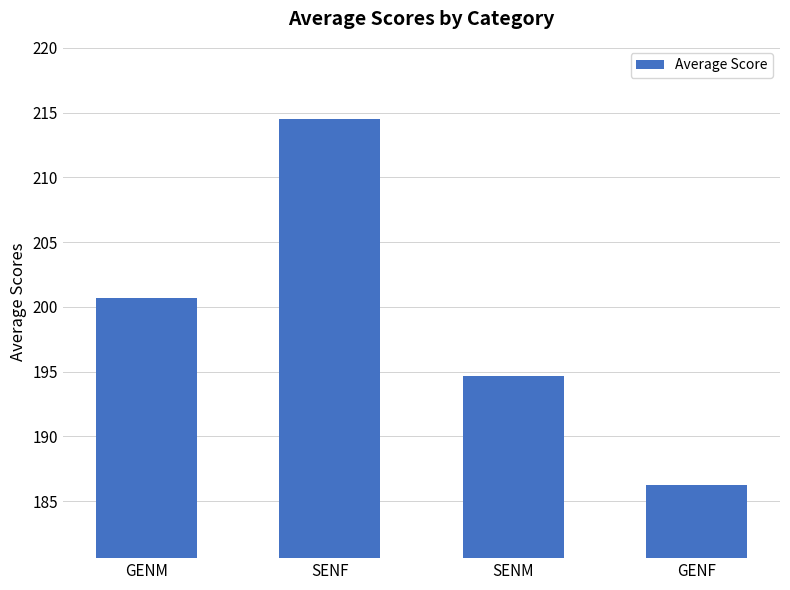

How many bars are there in total?

4